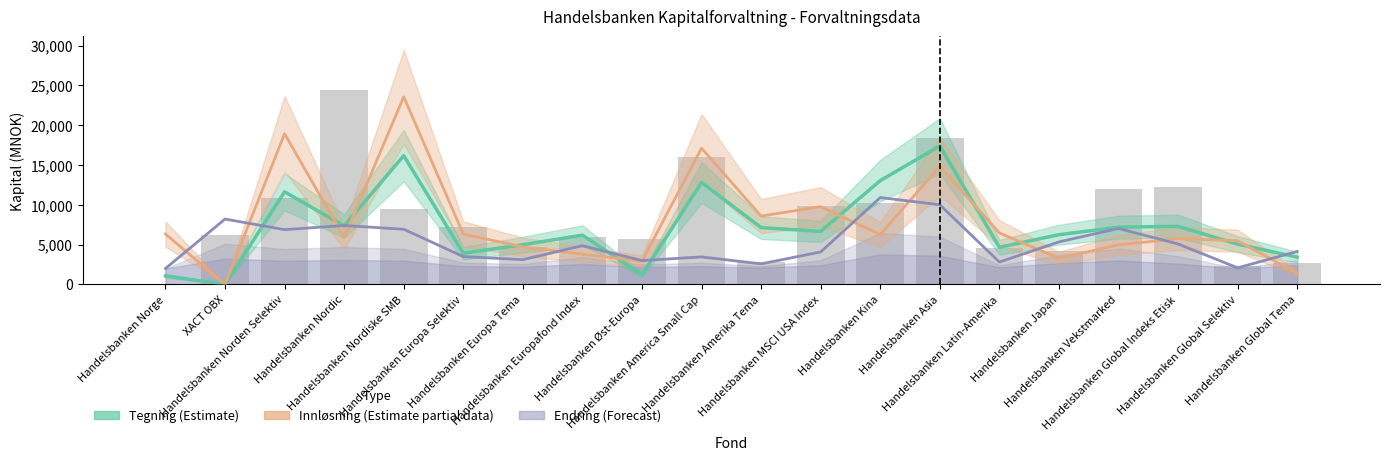

Reading left to right, extract all data points from this chart.

Tegning (Estimate): Handelsbanken Norge=1079	XACT OBX=0	Handelsbanken Norden Selektiv=11630	Handelsbanken Nordic=7347	Handelsbanken Nordiske SMB=16174	Handelsbanken Europa Selektiv=3915	Handelsbanken Europa Tema=4988	Handelsbanken Europafond Index=6187	Handelsbanken Øst-Europa=1217	Handelsbanken America Small Cap=12807	Handelsbanken Amerika Tema=7137	Handelsbanken MSCI USA Index=6659	Handelsbanken Kina=13040	Handelsbanken Asia=17393	Handelsbanken Latin-Amerika=4666	Handelsbanken Japan=6243	Handelsbanken Vekstmarked=7193	Handelsbanken Global Indeks Etisk=7294	Handelsbanken Global Selektiv=5058	Handelsbanken Global Tema=3424
Innløsning (Partial estimate): Handelsbanken Norge=6329	XACT OBX=0	Handelsbanken Norden Selektiv=18924	Handelsbanken Nordic=5893	Handelsbanken Nordiske SMB=23567	Handelsbanken Europa Selektiv=6329	Handelsbanken Europa Tema=4713	Handelsbanken Europafond Index=3798	Handelsbanken Øst-Europa=2904	Handelsbanken America Small Cap=17118	Handelsbanken Amerika Tema=8583	Handelsbanken MSCI USA Index=9771	Handelsbanken Kina=6263	Handelsbanken Asia=14840	Handelsbanken Latin-Amerika=6465	Handelsbanken Japan=3287	Handelsbanken Vekstmarked=4964	Handelsbanken Global Indeks Etisk=5760	Handelsbanken Global Selektiv=5487	Handelsbanken Global Tema=1394
Endring (Forecast): Handelsbanken Norge=2000	XACT OBX=8210	Handelsbanken Norden Selektiv=6880	Handelsbanken Nordic=7402	Handelsbanken Nordiske SMB=6930	Handelsbanken Europa Selektiv=3494	Handelsbanken Europa Tema=3110	Handelsbanken Europafond Index=4863	Handelsbanken Øst-Europa=2998	Handelsbanken America Small Cap=3456	Handelsbanken Amerika Tema=2582	Handelsbanken MSCI USA Index=4076	Handelsbanken Kina=10911	Handelsbanken Asia=10008	Handelsbanken Latin-Amerika=2807	Handelsbanken Japan=5343	Handelsbanken Vekstmarked=7027	Handelsbanken Global Indeks Etisk=5083	Handelsbanken Global Selektiv=2082	Handelsbanken Global Tema=4142